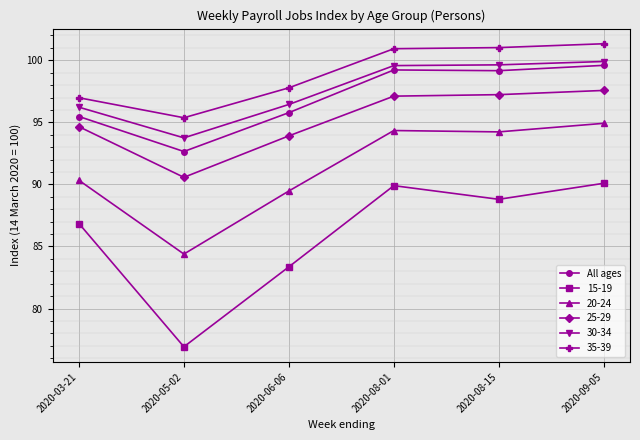

How many distinct data groups are displayed?

6